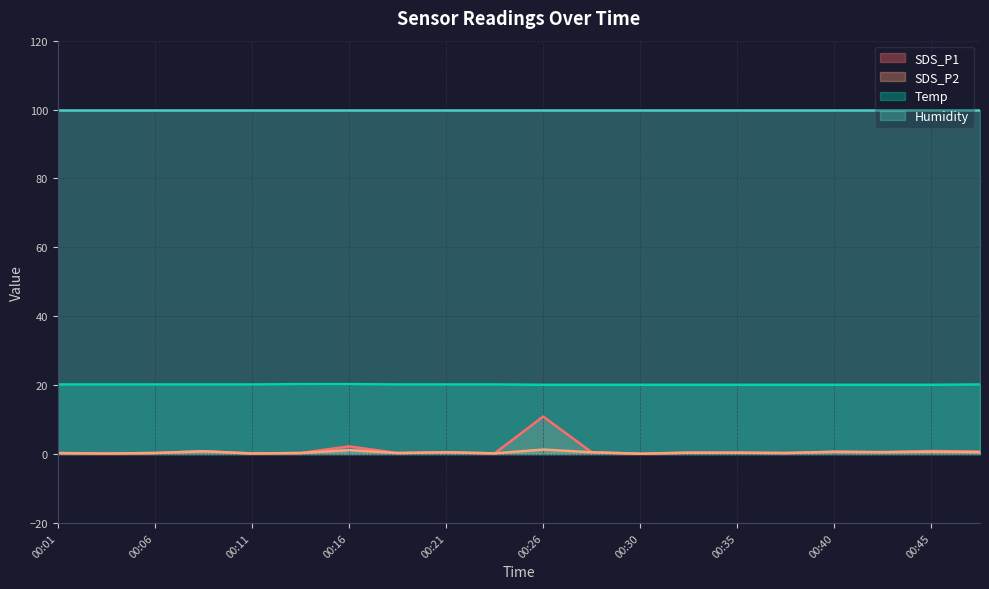

True or false: Temp has a value of 36.1 at 00:45.

False